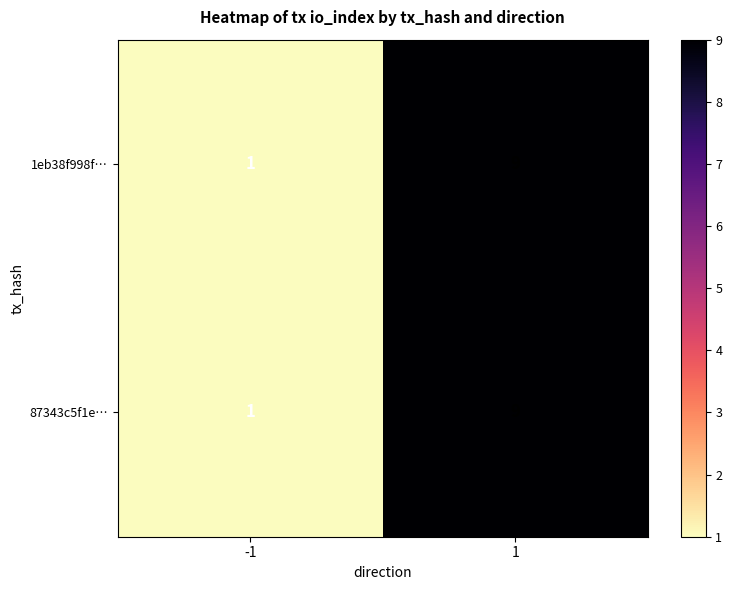

The value of 87343c5f1e… at 1 is 9. True or false?

True